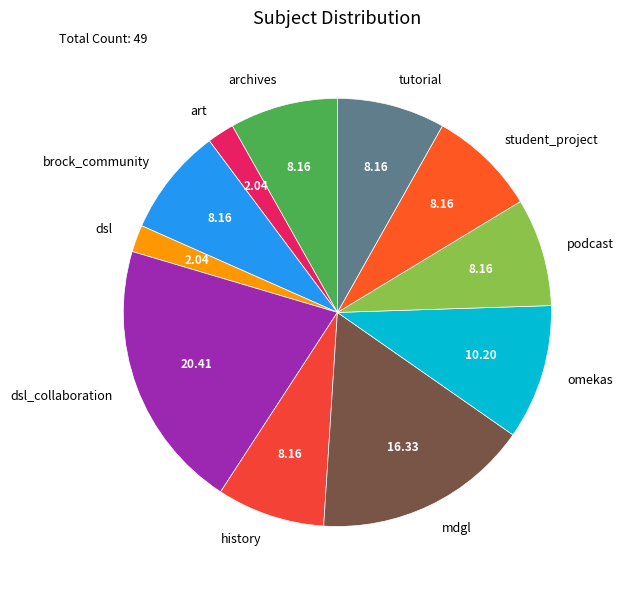

Approximately how many times larger is the value at tutorial compared to student_project?

1.0